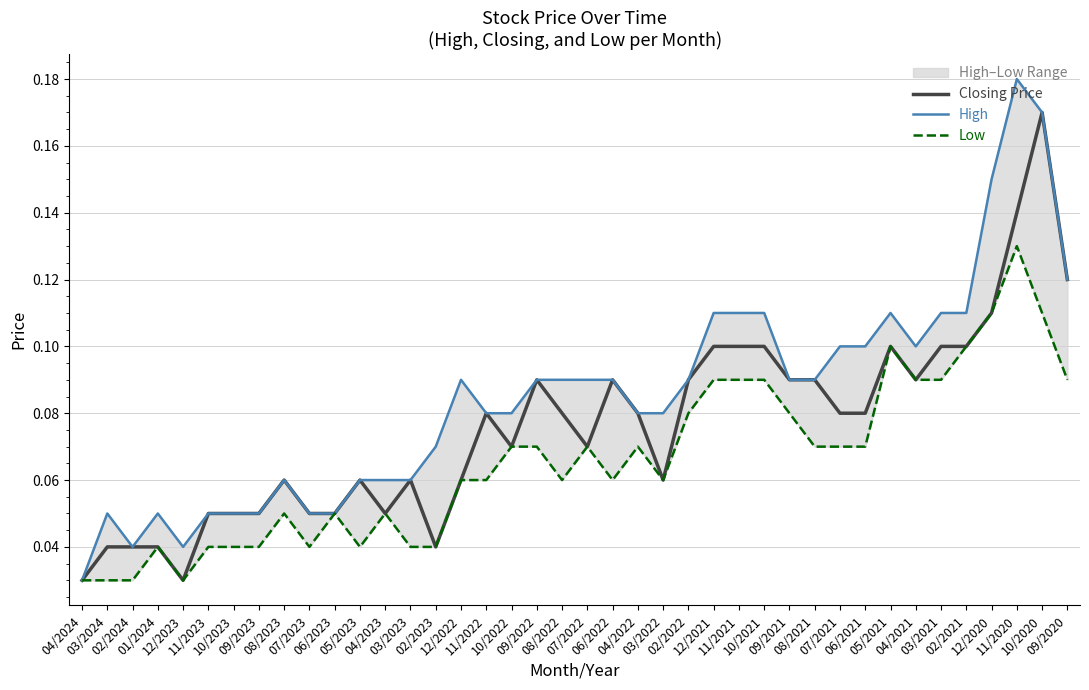

How many interior local peaks does the Low series have?

8